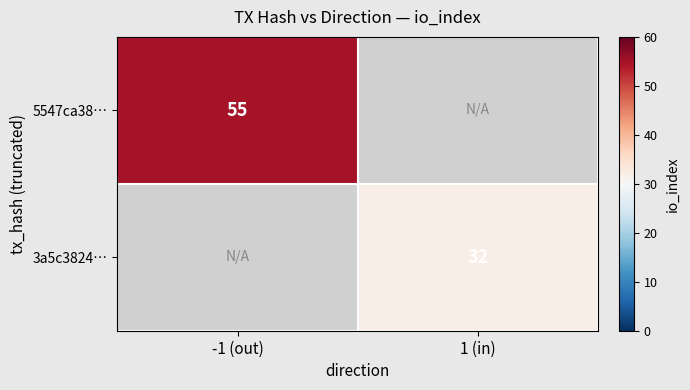

Which category has the lowest value across all series?

1 (in)